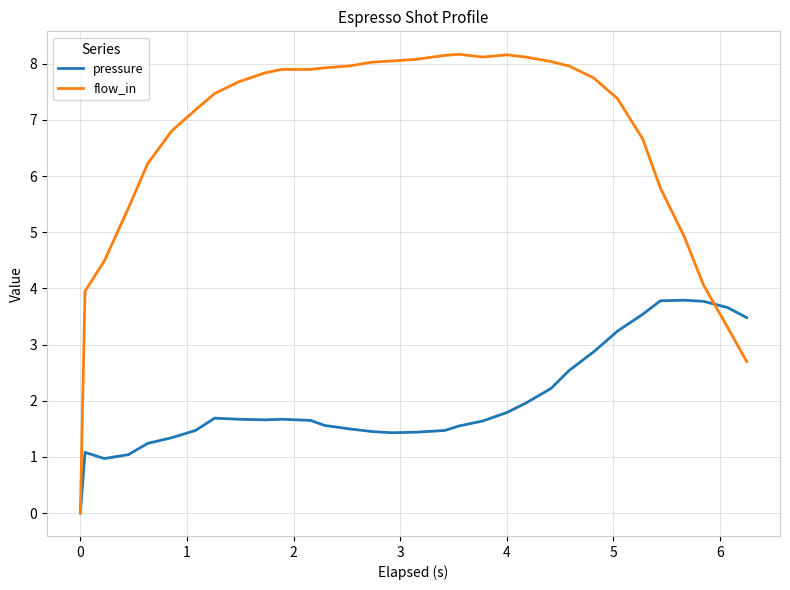

How many positive values does the flow_in series have?

31